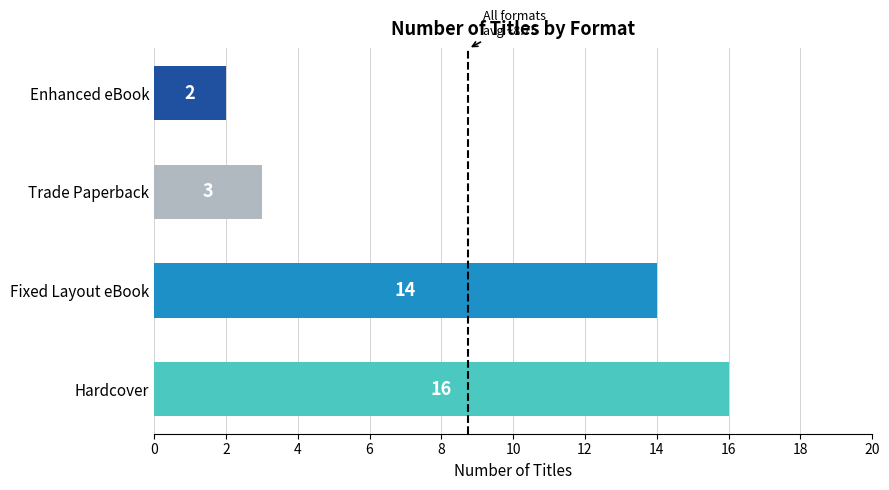

What is the greatest value displayed?

16